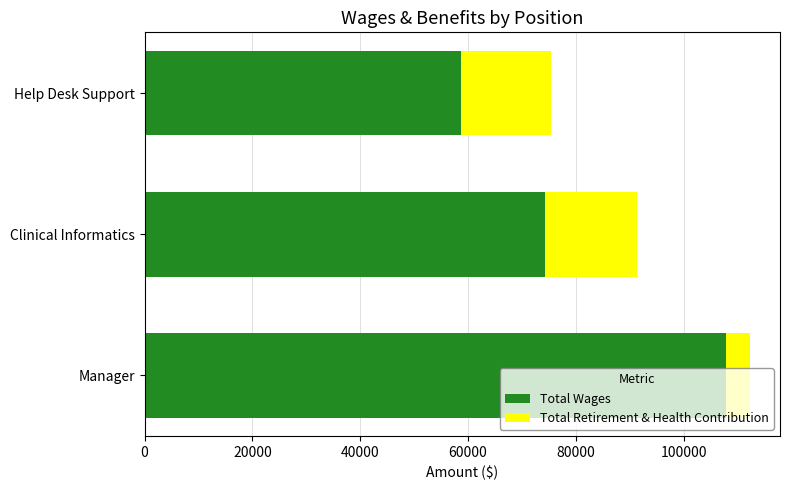

Is it true that Total Wages equals 23036 at Clinical Informatics?

False